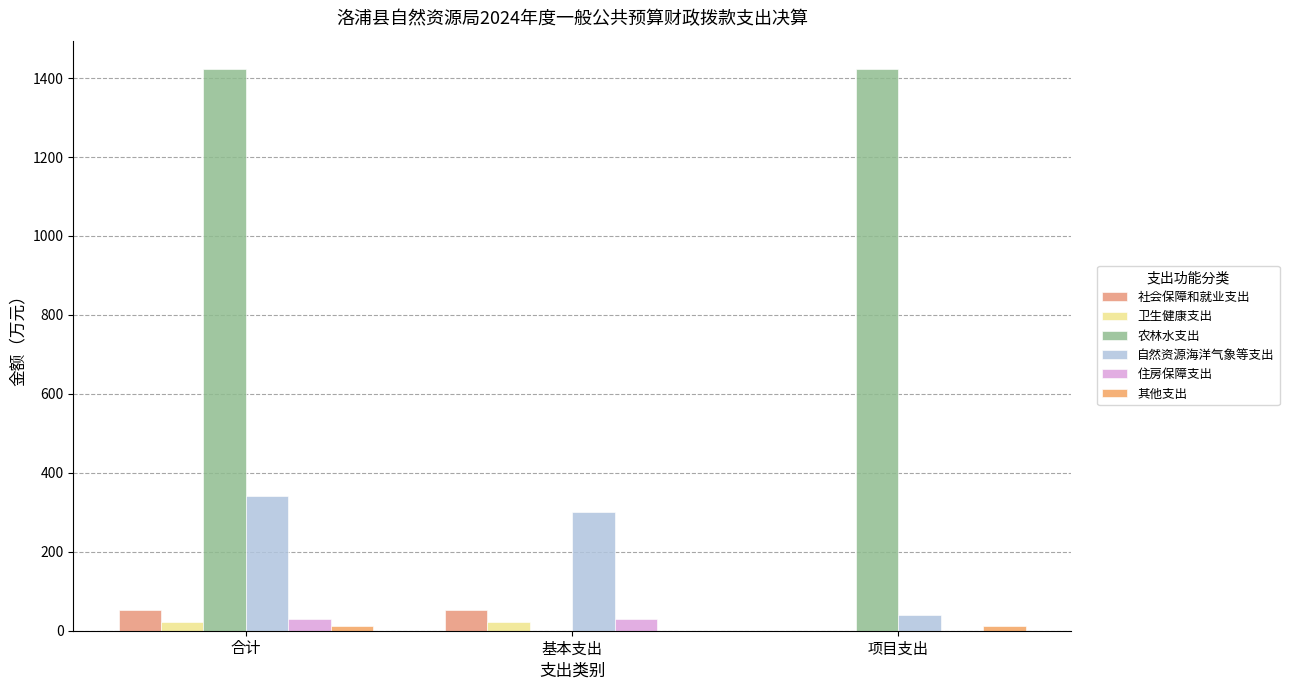

Are the bars grouped side by side (vs. stacked)?

Yes